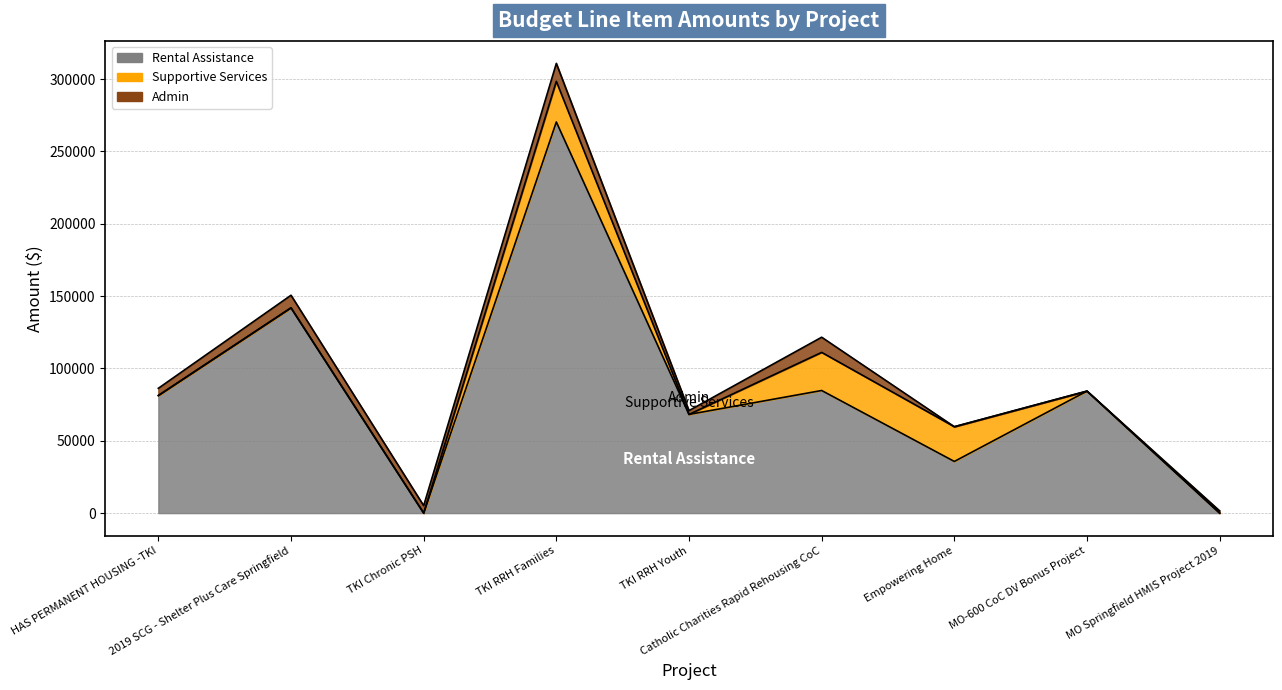

Is it true that Rental Assistance equals 35700 at Empowering Home?

True